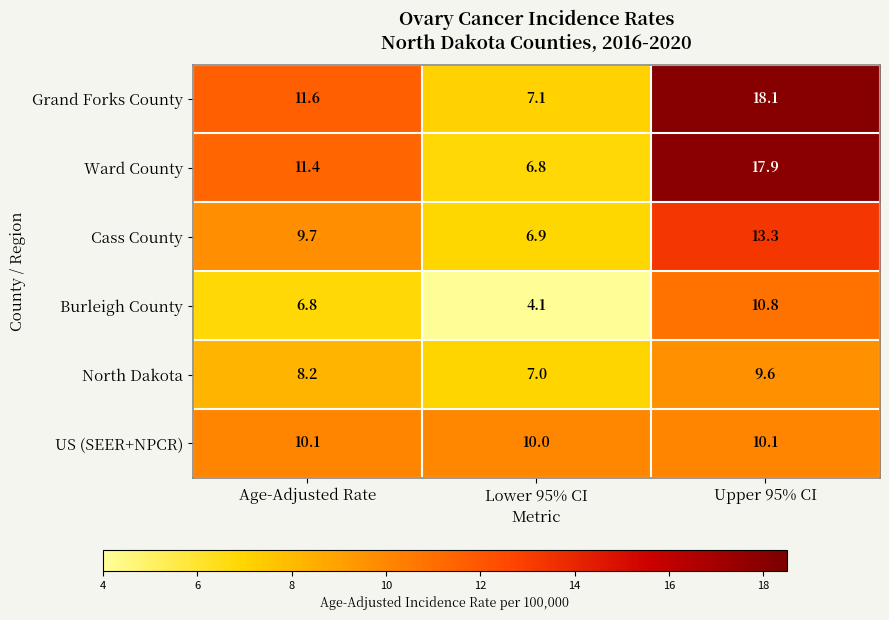

Reading left to right, extract all data points from this chart.

Grand Forks County: 11.6	7.1	18.1
Ward County: 11.4	6.8	17.9
Cass County: 9.7	6.9	13.3
Burleigh County: 6.8	4.1	10.8
North Dakota: 8.2	7.0	9.6
US (SEER+NPCR): 10.1	10.0	10.1